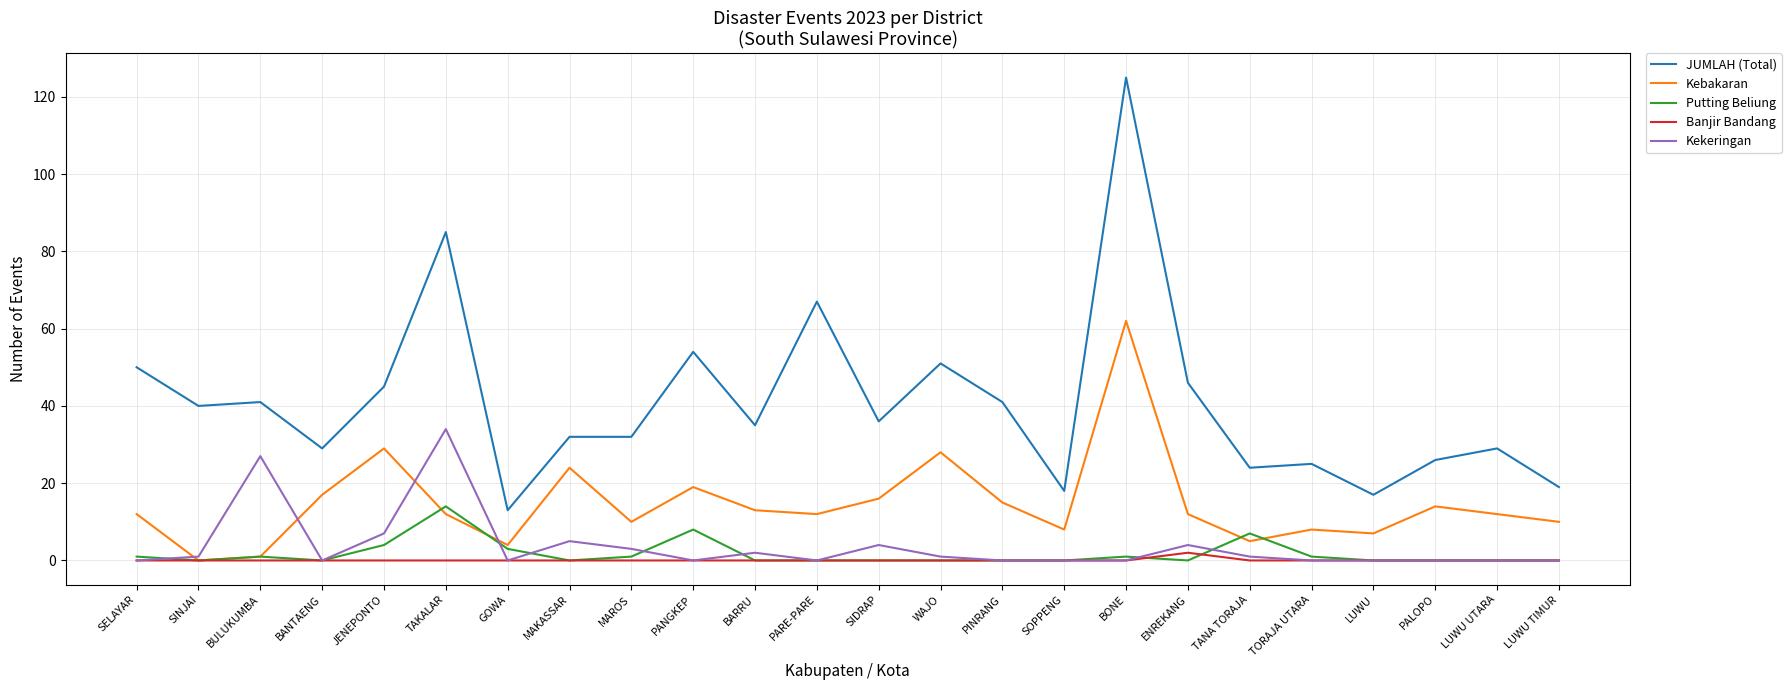

At which category is the sum across all series the highest?

BONE